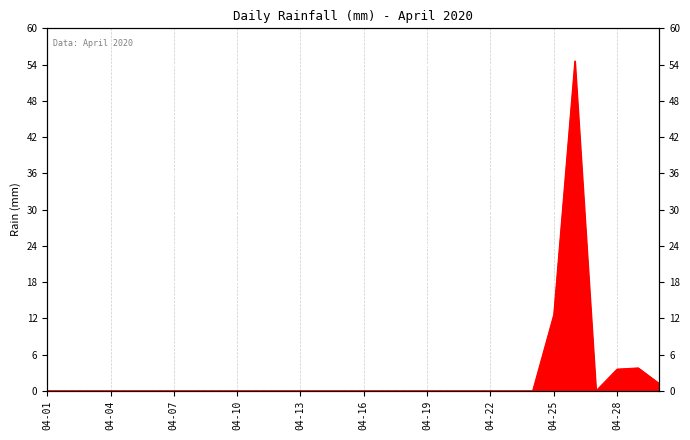

What is the difference between the maximum and second lowest values?

54.6